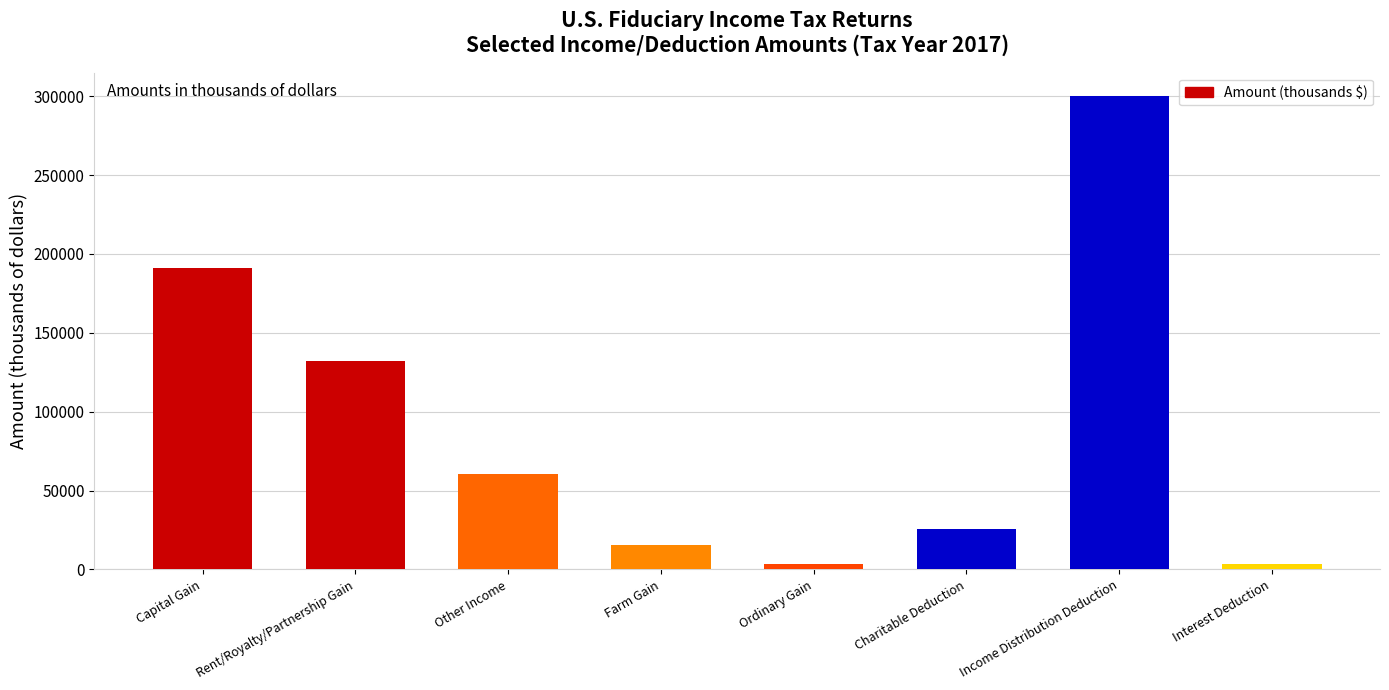

What is the label of the 1st bar from the right?

Interest Deduction